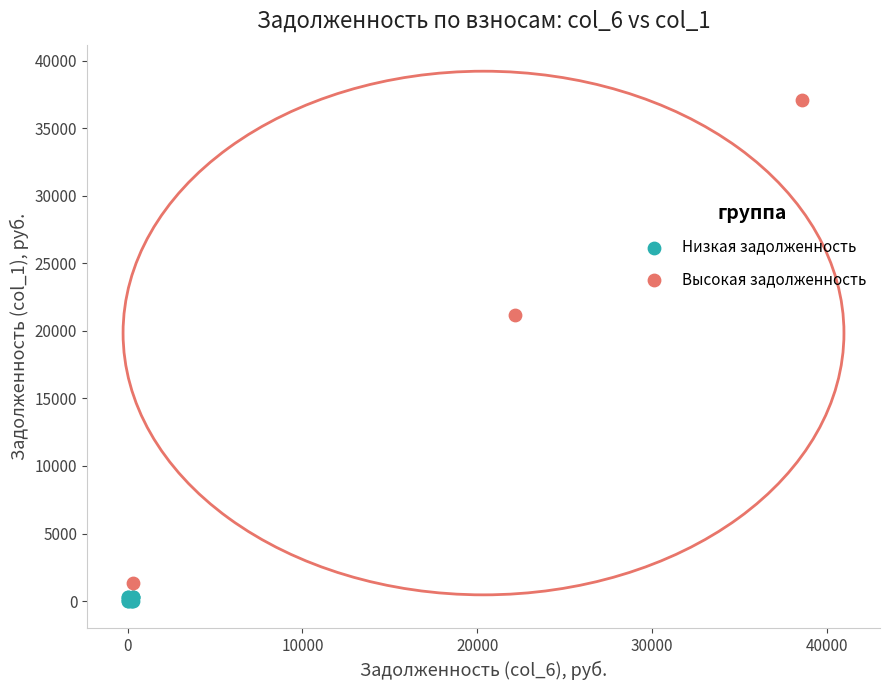

Which series reaches the minimum Y coordinate?

Низкая задолженность